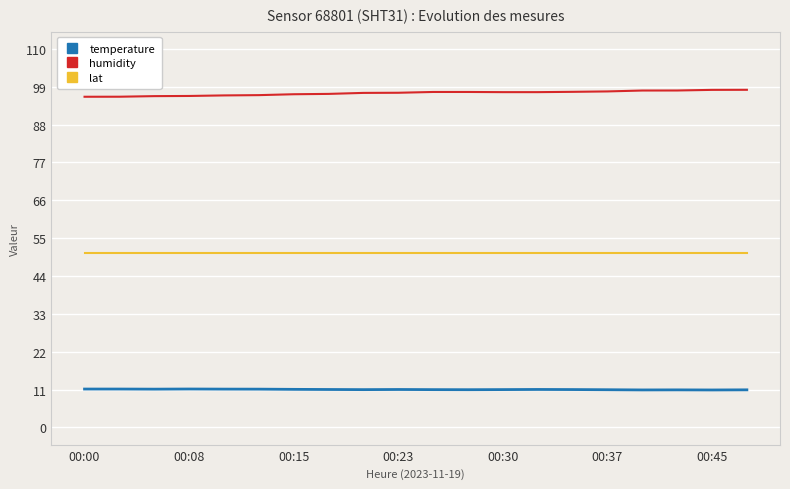

True or false: lat and humidity intersect in this chart.

False